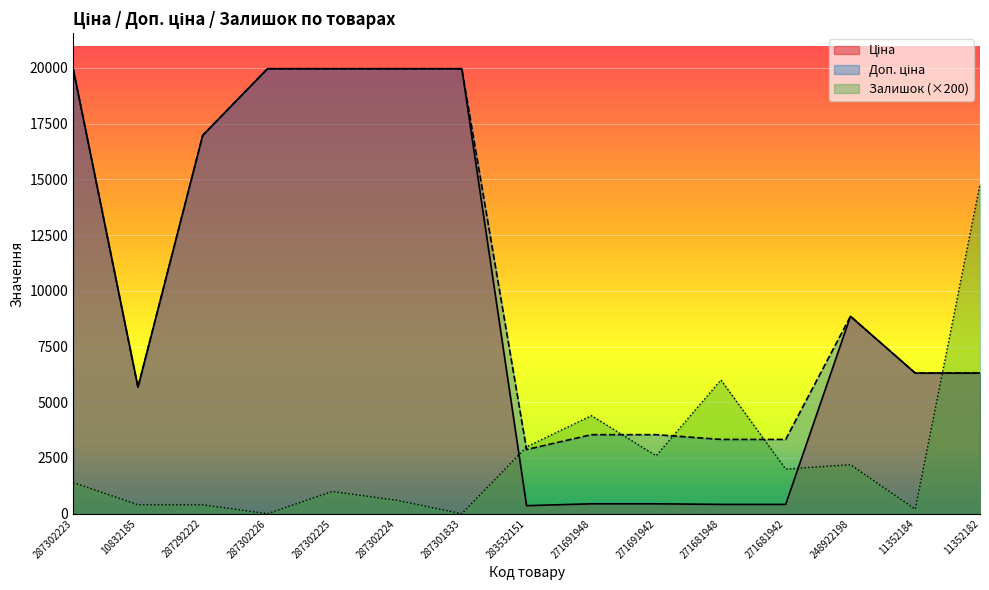

At which category is the sum across all series the highest?

287302223